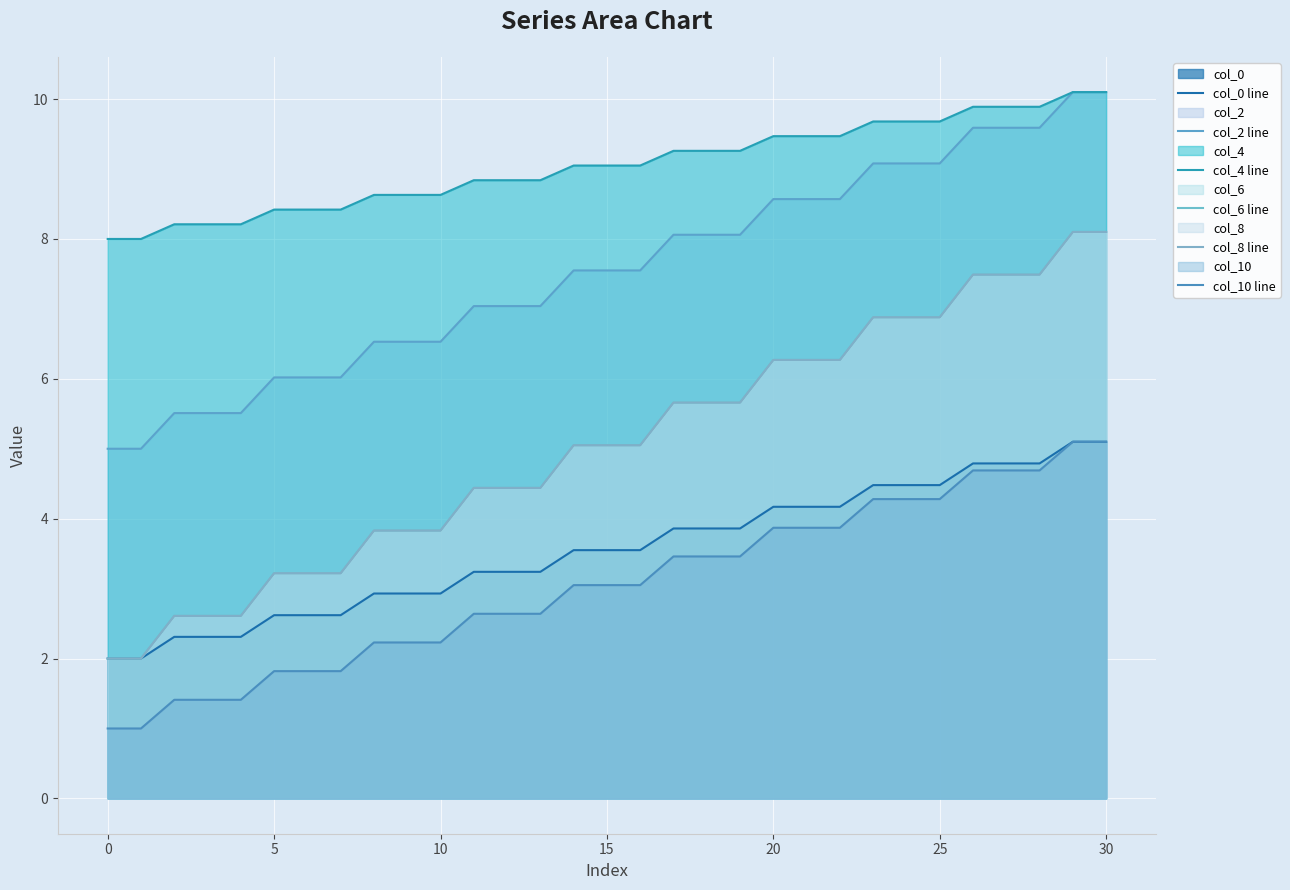

What is the lowest value of the col_2 line series?

5.0